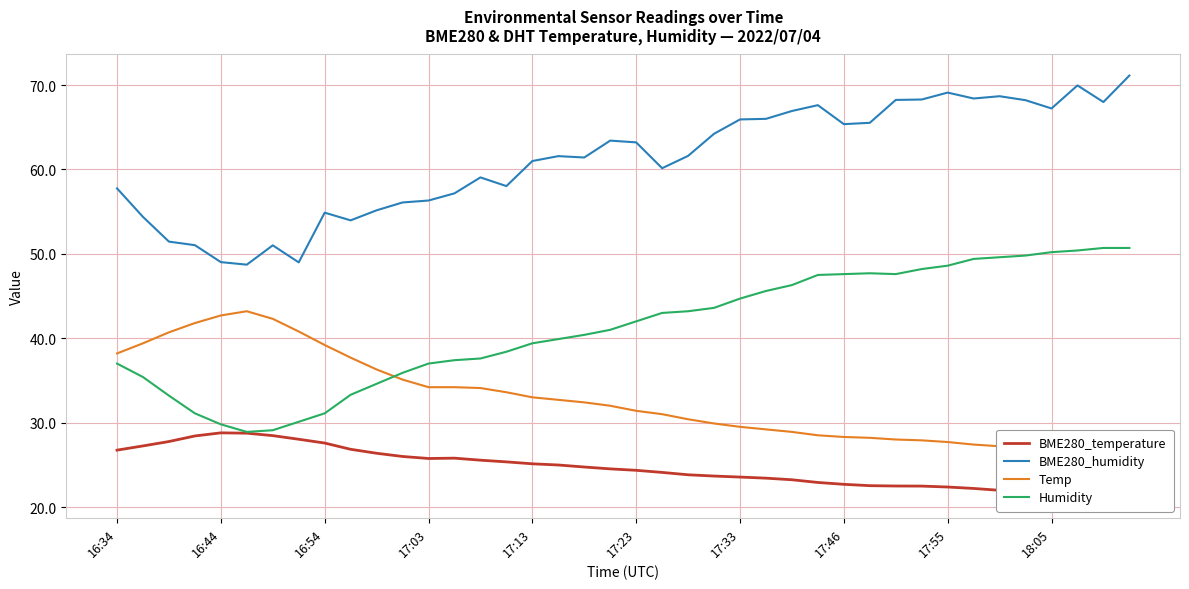

What is the maximum value for BME280_humidity?

71.1